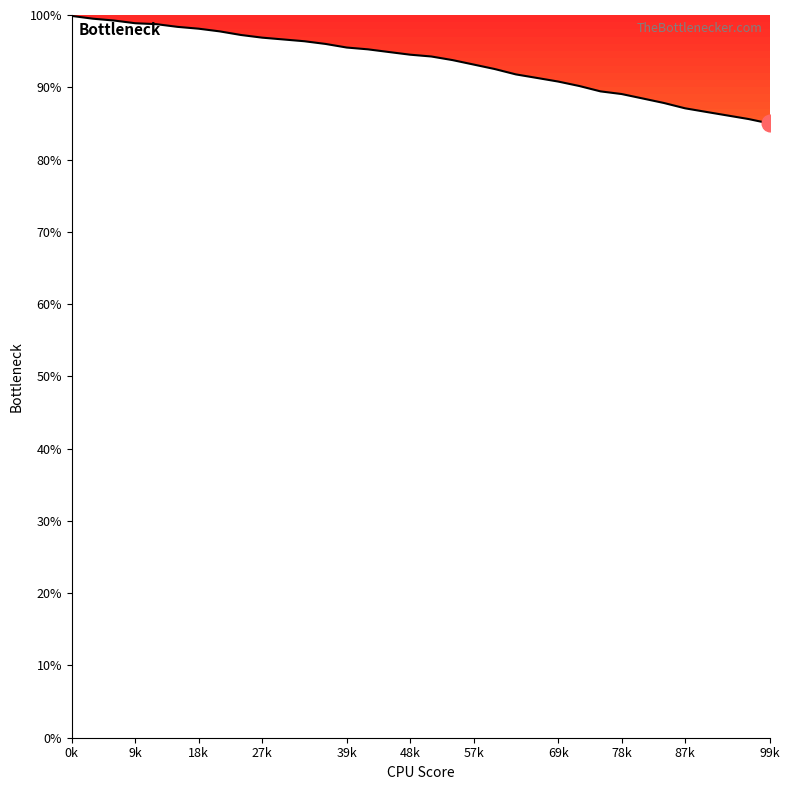

What is the greatest value displayed?

99.9